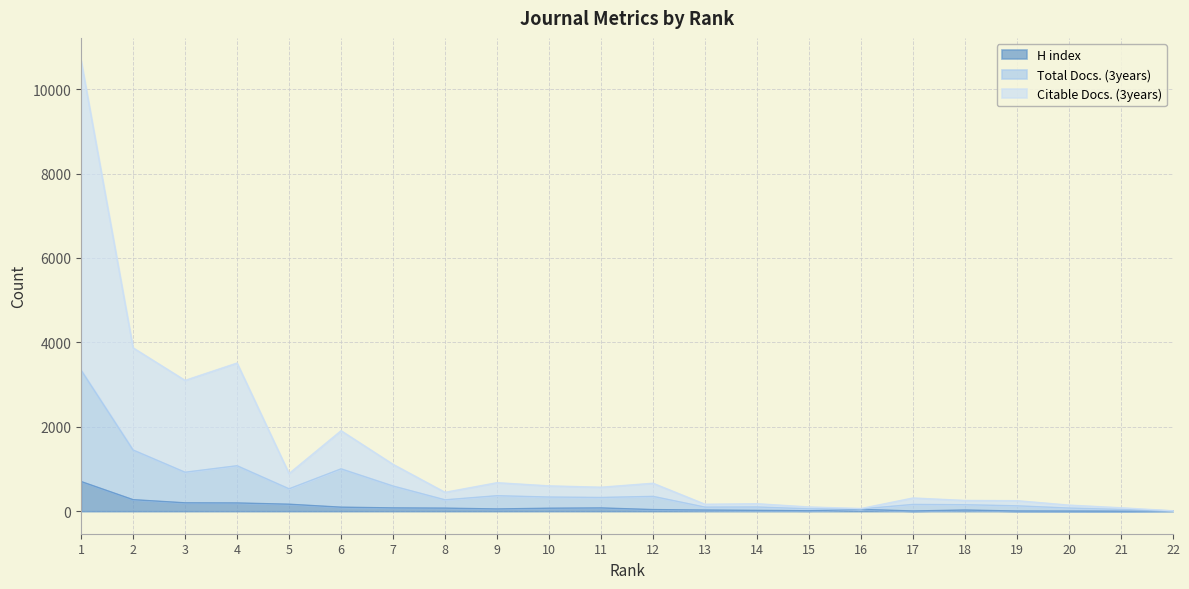

True or false: Total Docs. (3years) and Citable Docs. (3years) intersect in this chart.

False